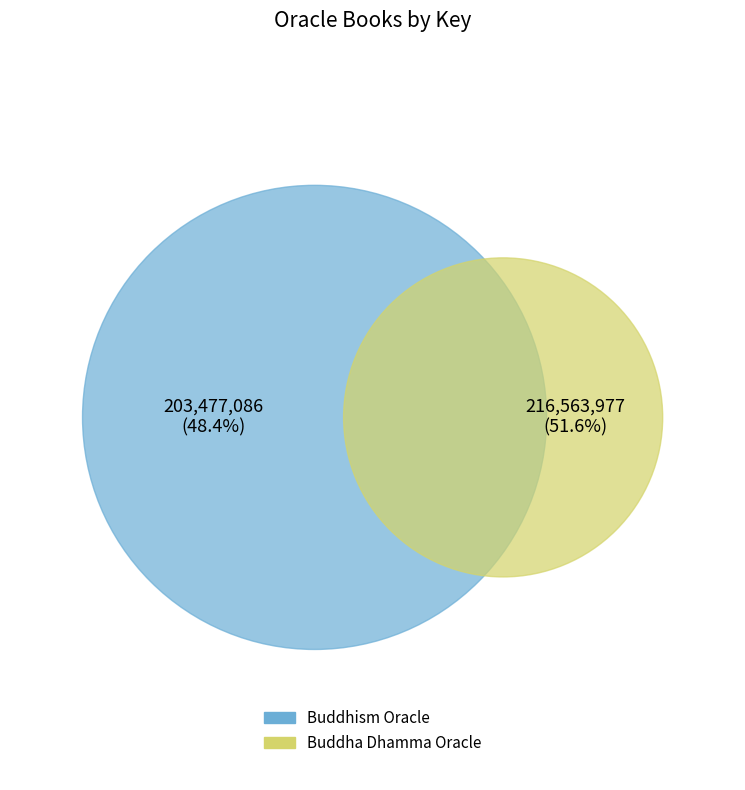

To the nearest percent, what percentage of the pie is Buddha Dhamma Oracle?

52%